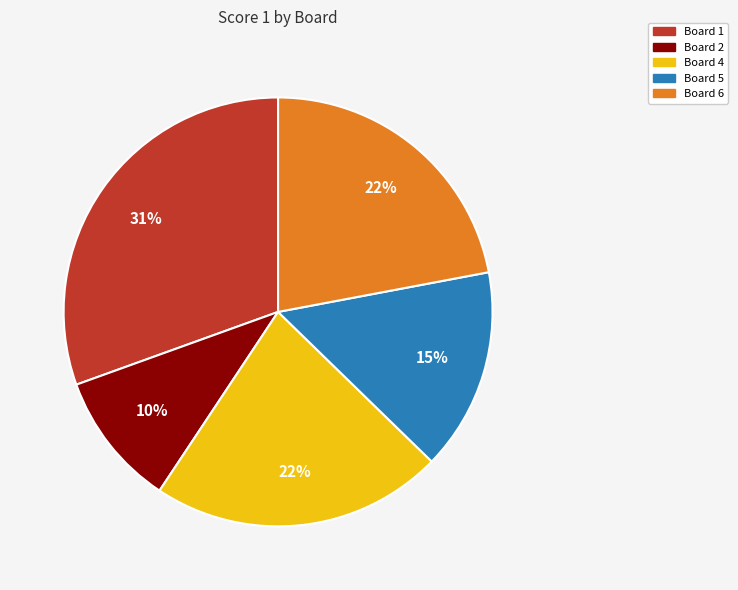

How many slices are in this pie chart?

5